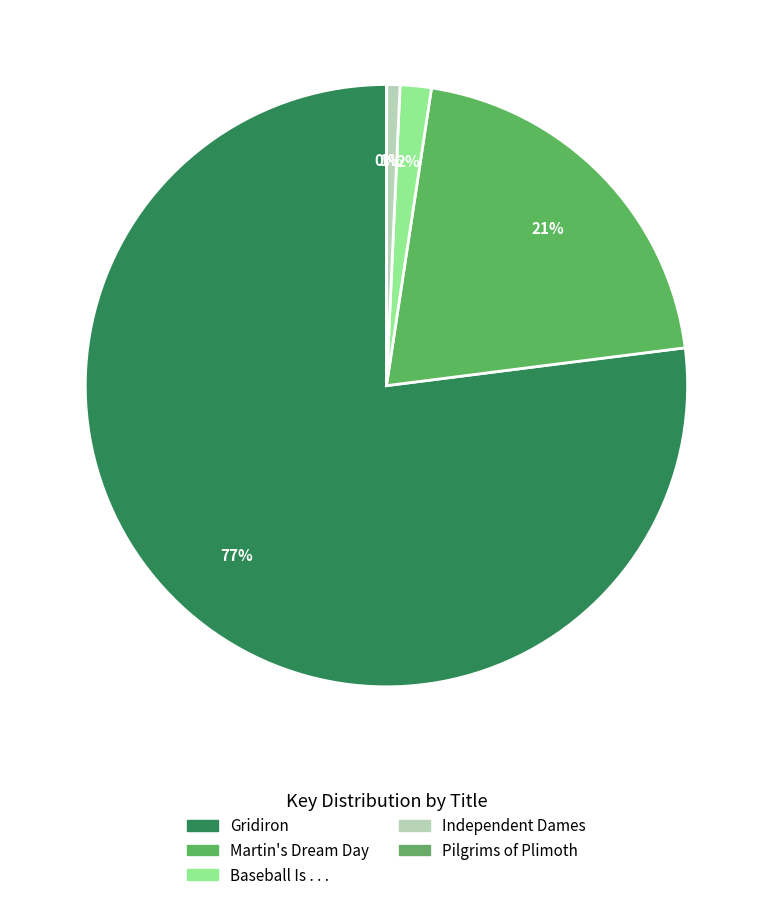

What is the change in value from Gridiron to Baseball Is . . .?

-2051422227